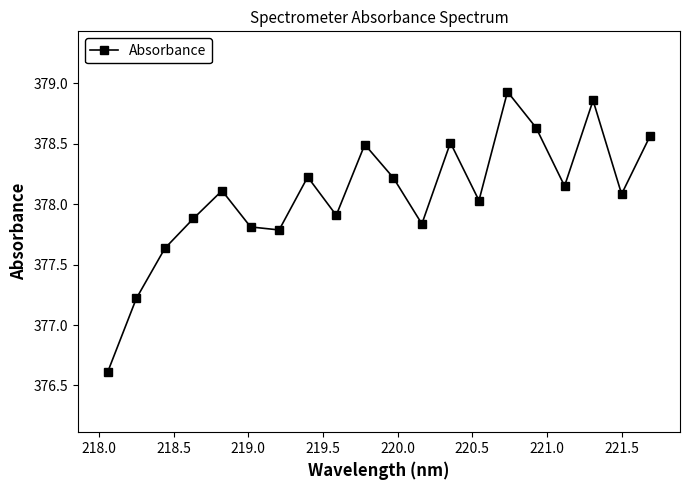

True or false: the data has more than 2 interior local peaks.

True